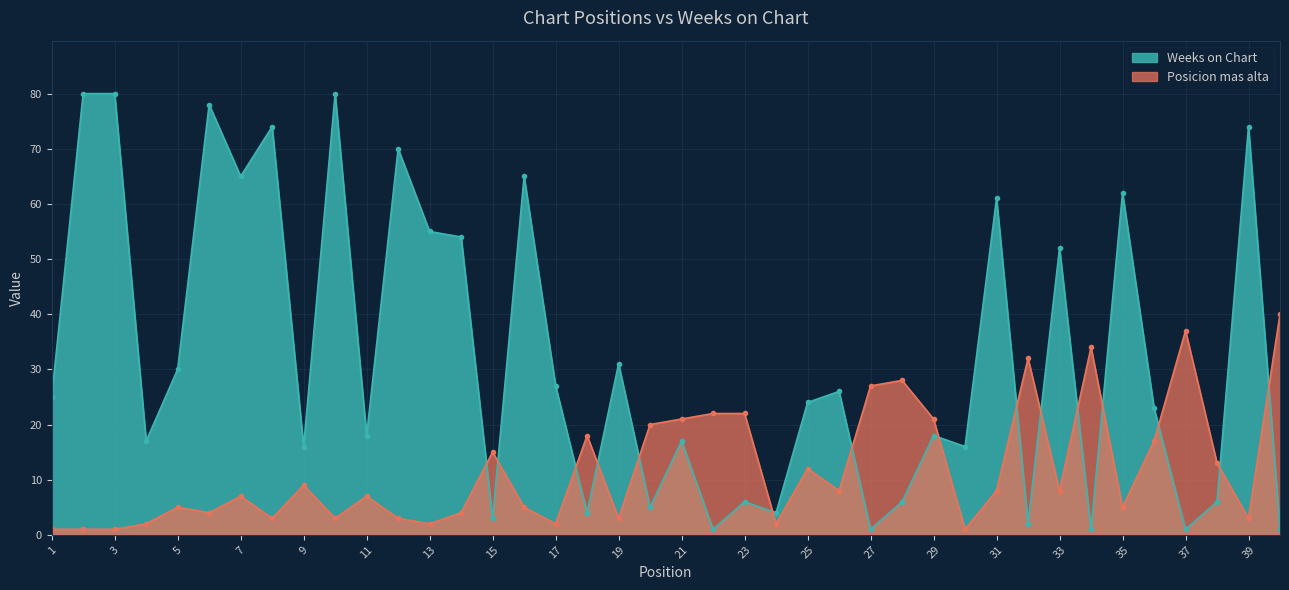

Is it true that Posicion mas alta equals 16 at 9?

False